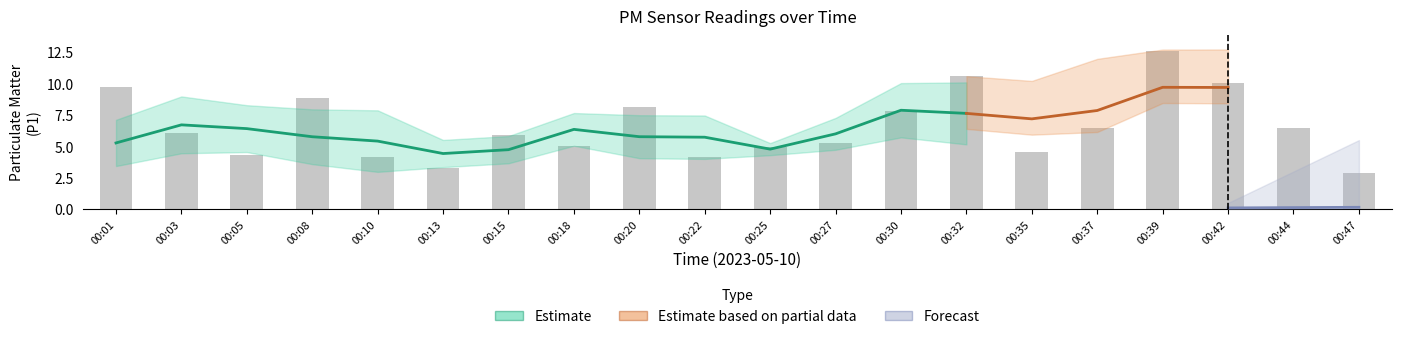

What is the average value?

6.6